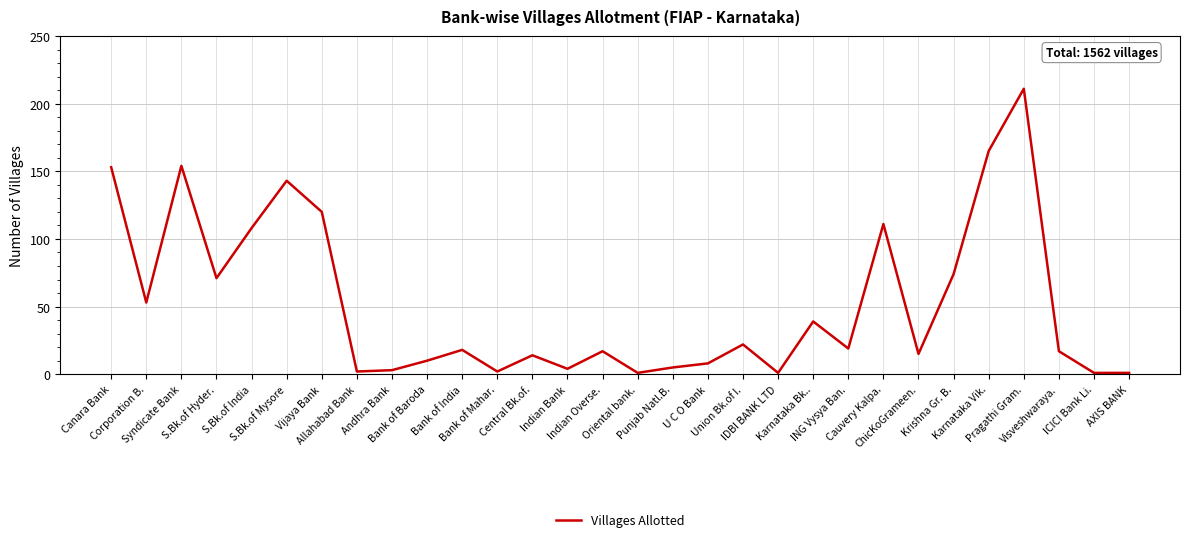

What is the minimum value shown in the chart?

1